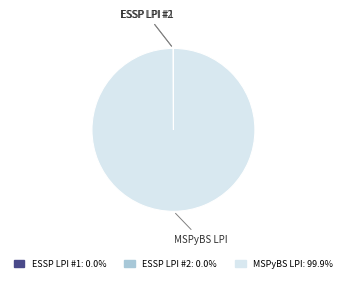

What is the majority slice?

MSPyBS LPI